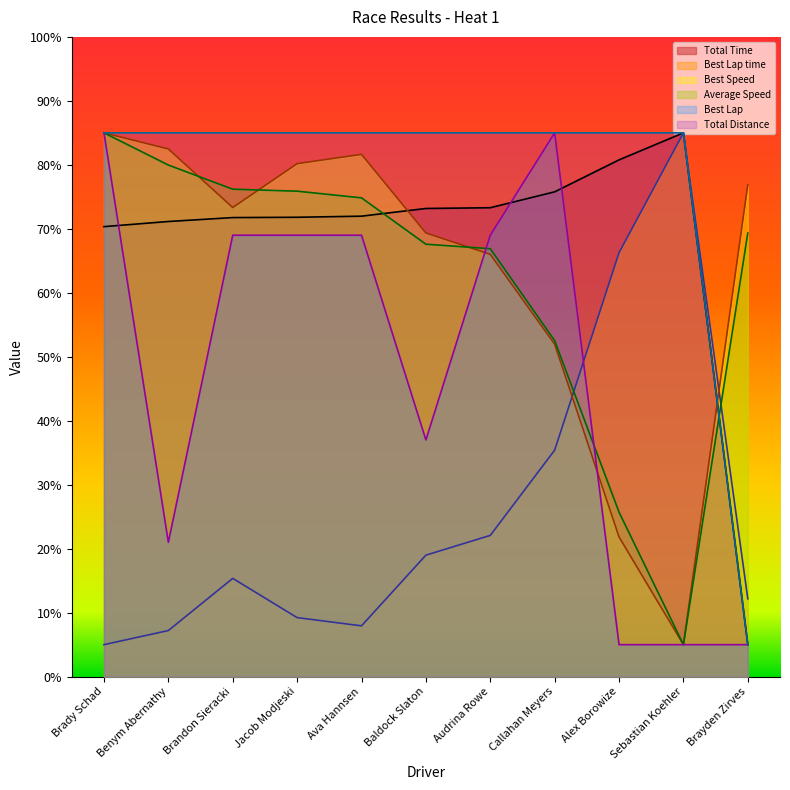

True or false: Average Speed and Best Lap intersect in this chart.

True